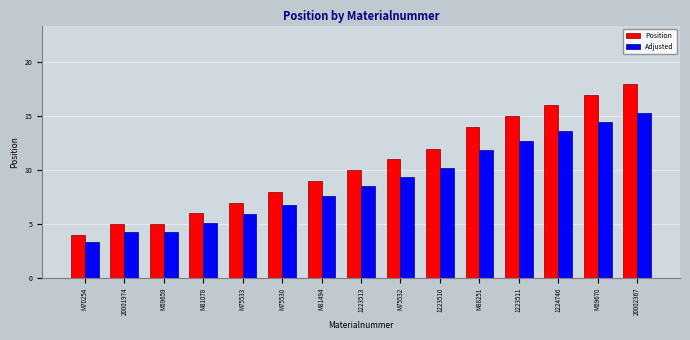

The value of Position at 20001974 is 6.7. True or false?

False